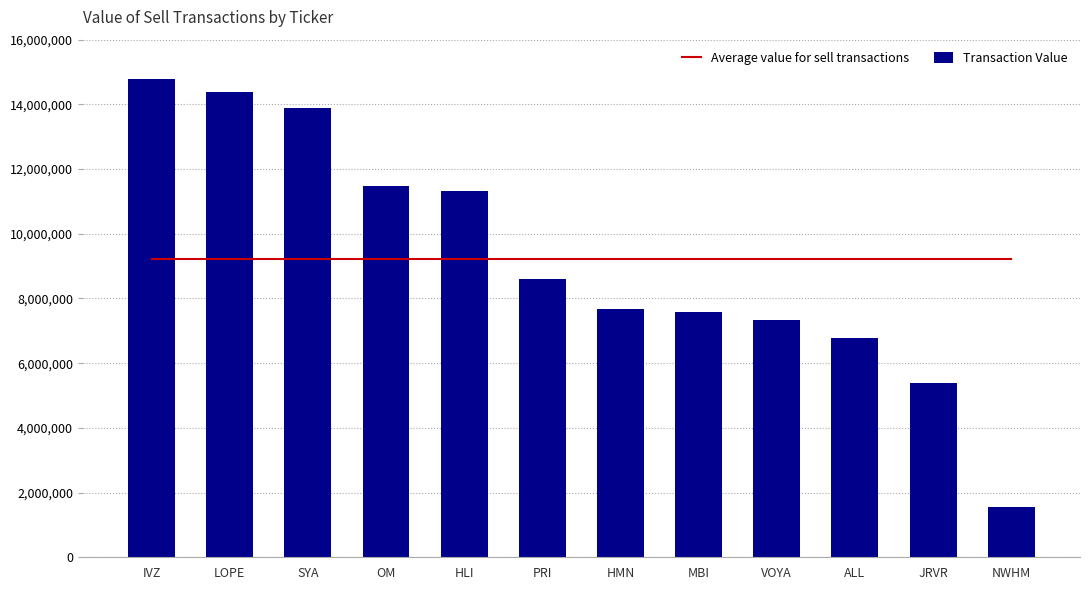

Which series has the widest spread of values?

Transaction Value